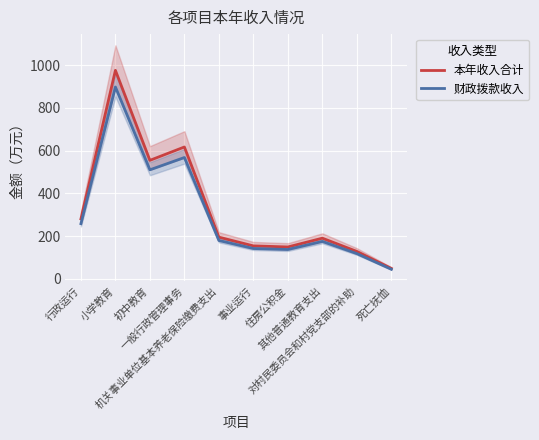

List the series in order of their peak value, highest first.

本年收入合计, 财政拨款收入